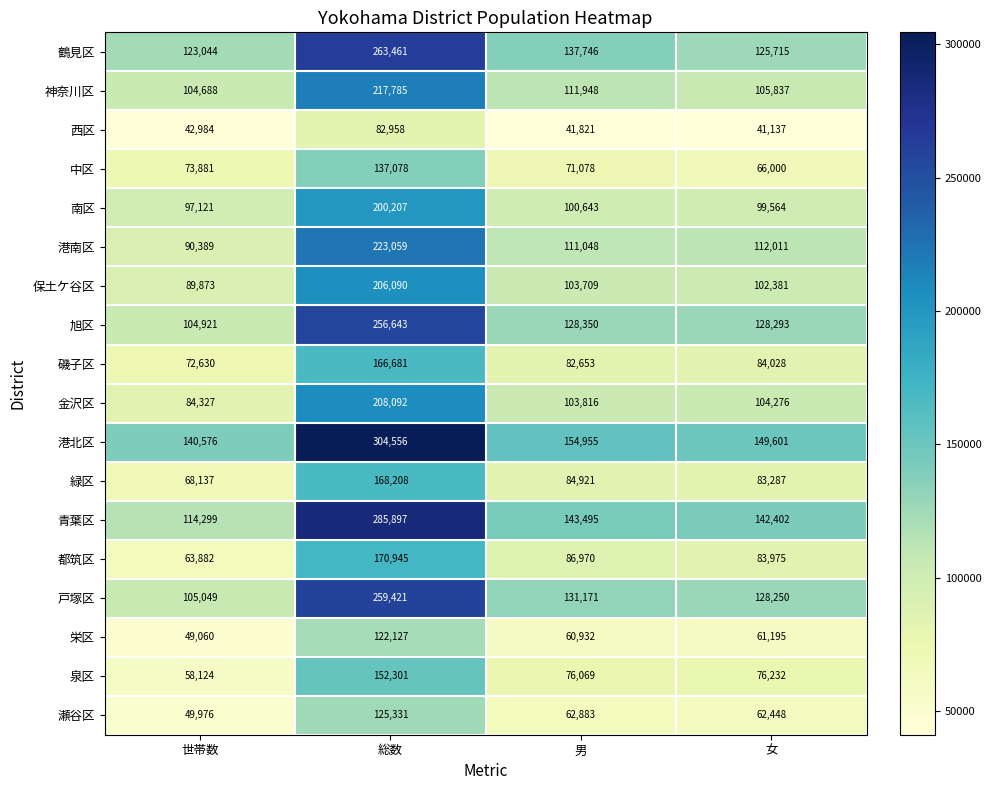

At how many categories does at least one series exceed 63910?

4